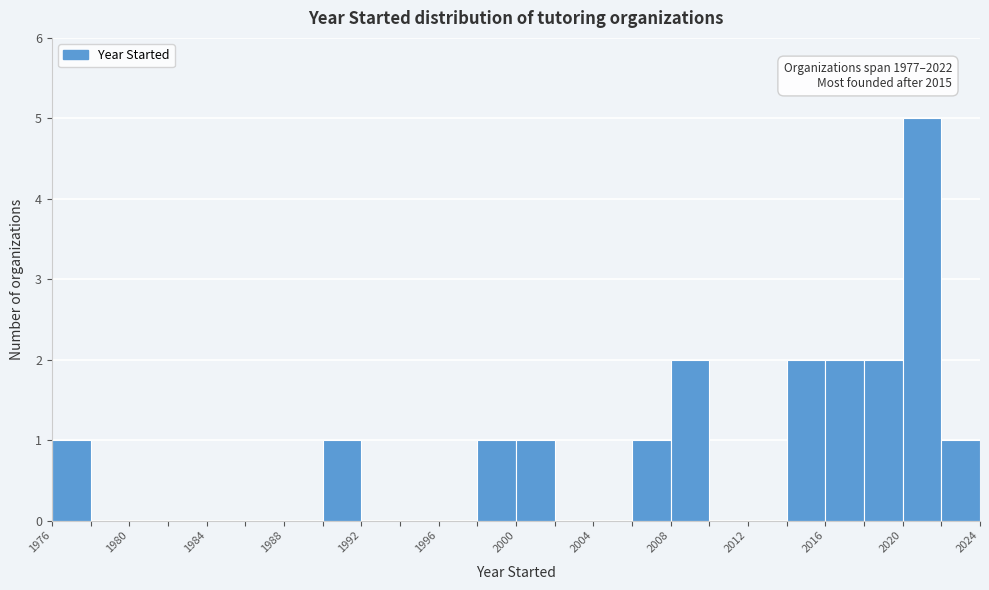

Which range on the x-axis has the tallest bar?

2020 to 2022